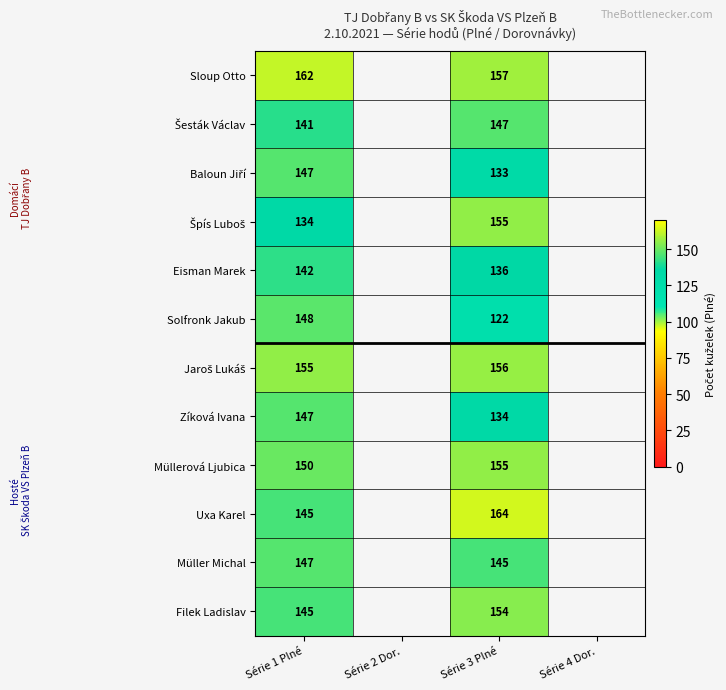

The Solfronk Jakub series shows 122 at Série 3 Plné. True or false?

True